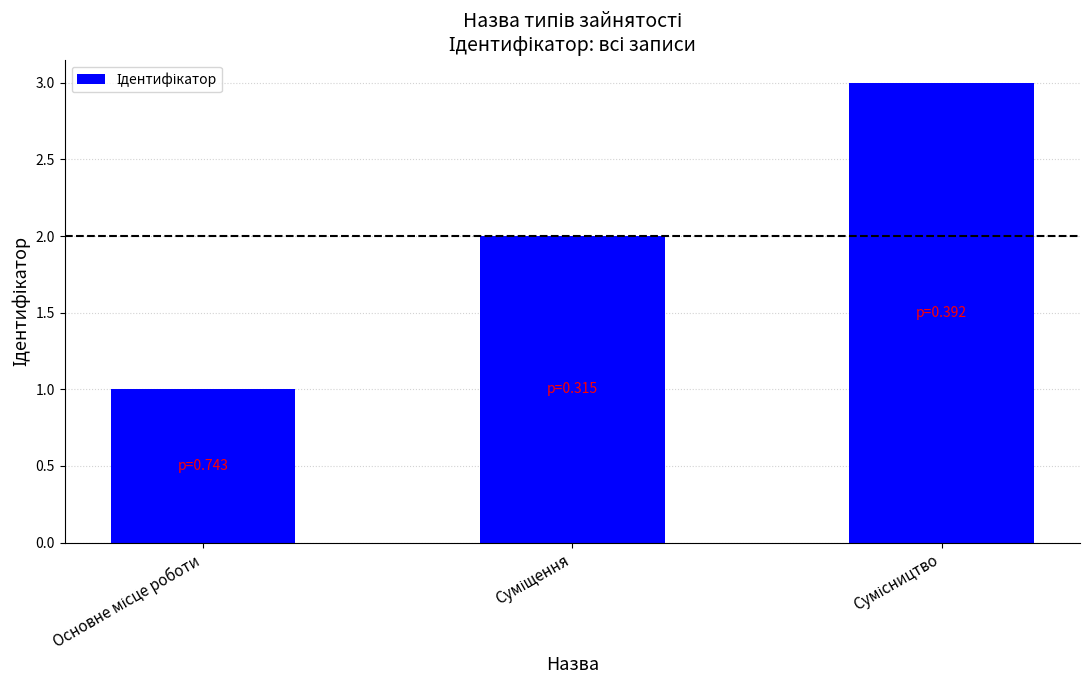

What is the greatest value displayed?

3